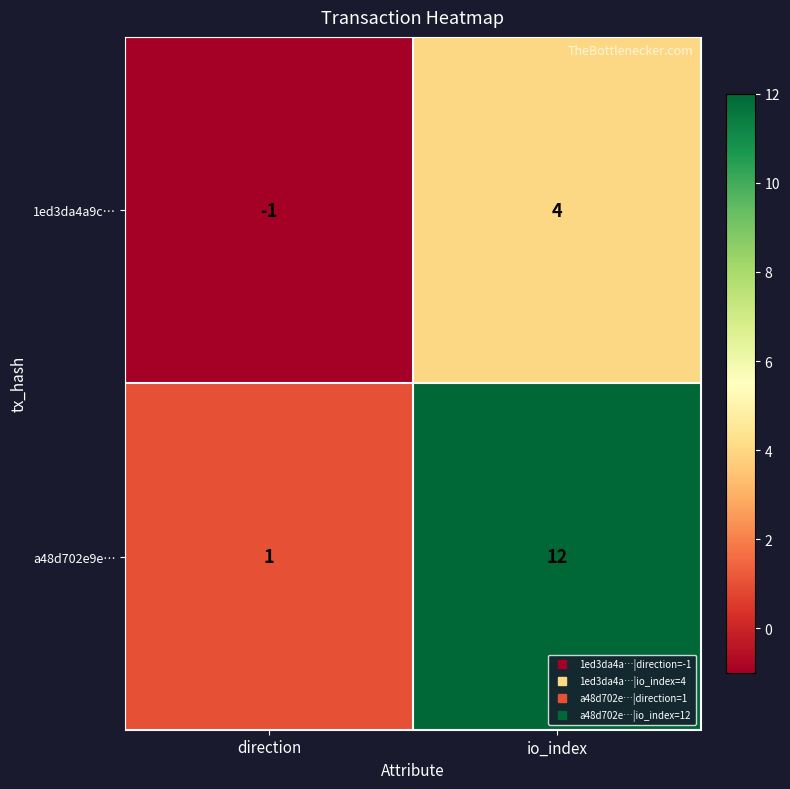

Which series has the largest total across all categories?

a48d702e9e…